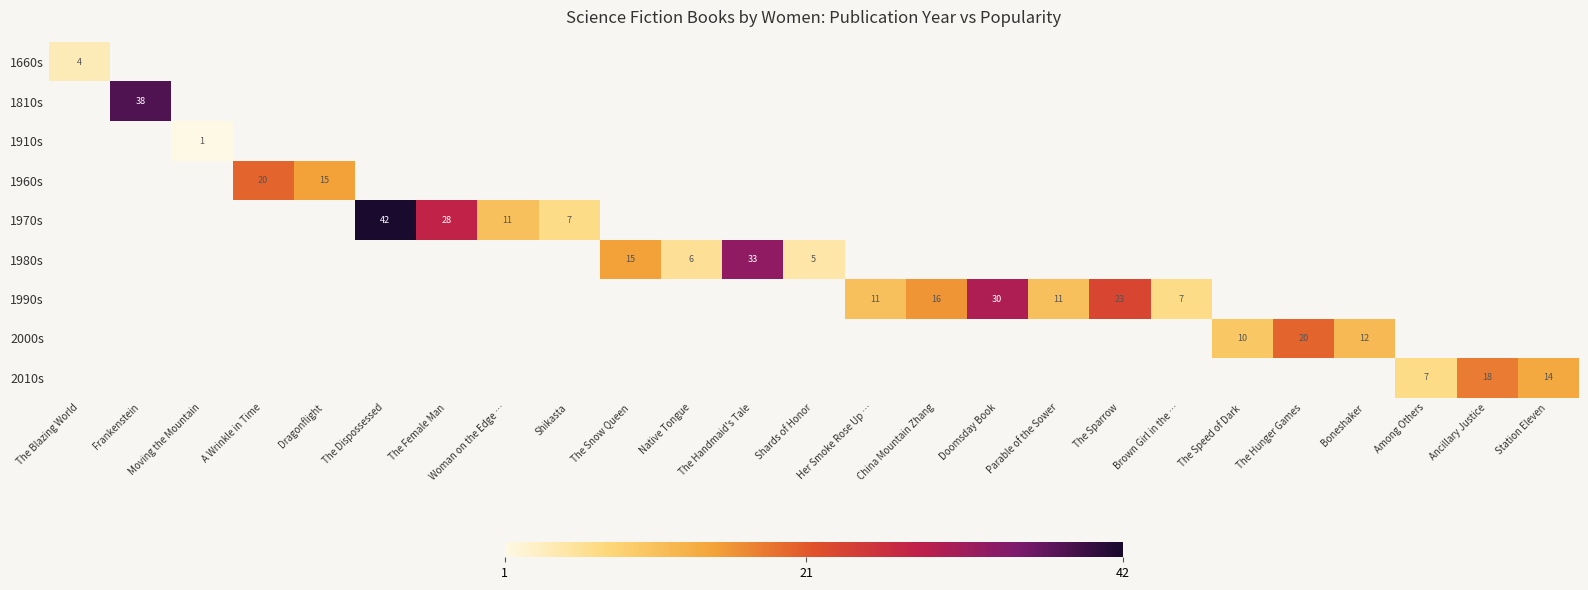

What is the smallest value displayed?

1.0